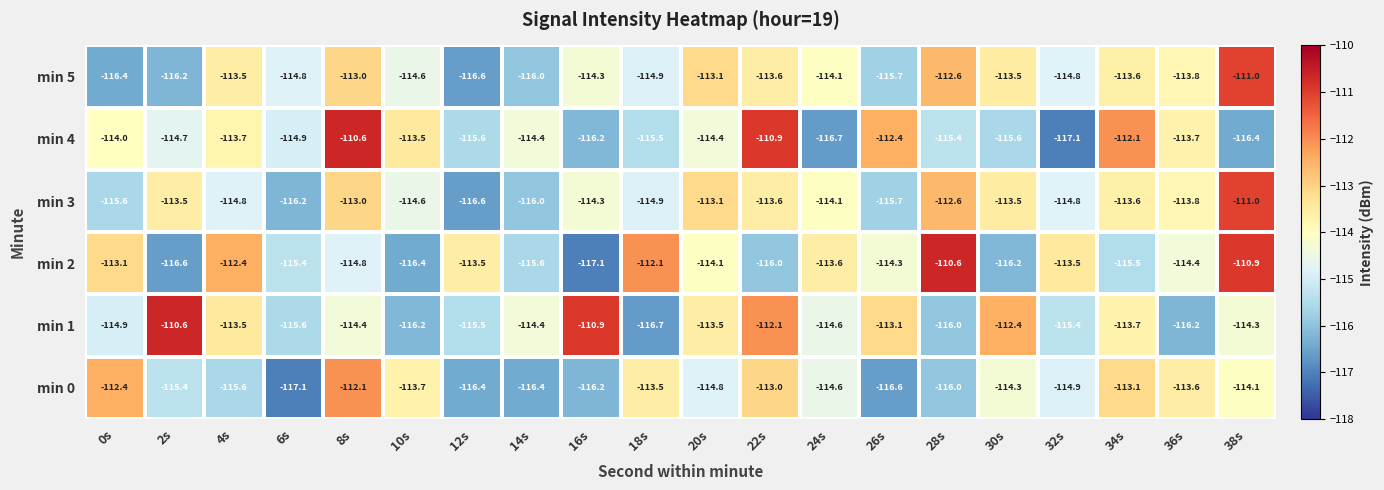

Count the number of data series in this chart.

6